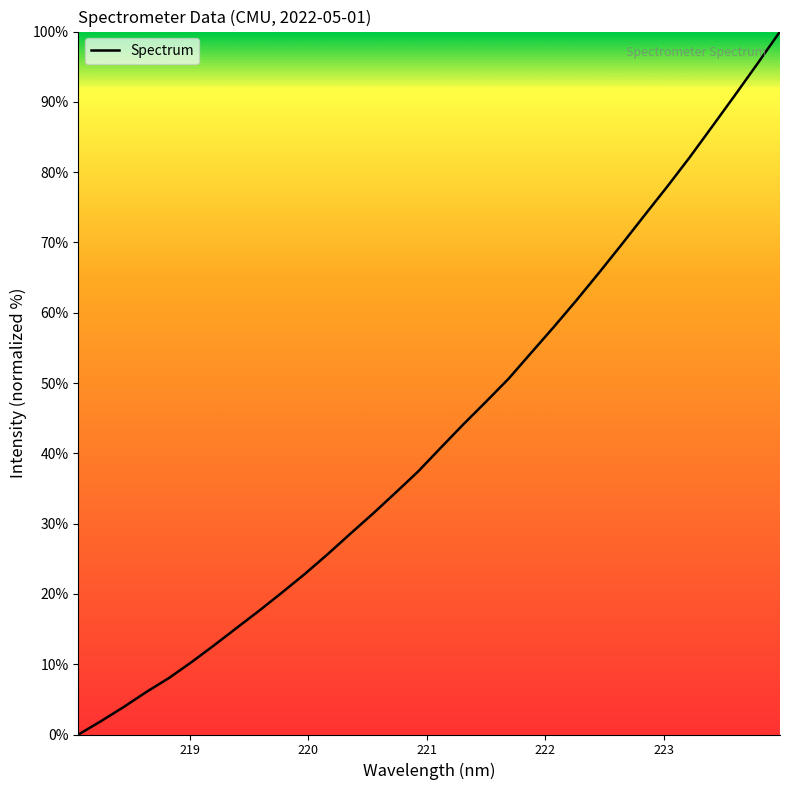

What is the difference between the maximum and minimum values?

100.0